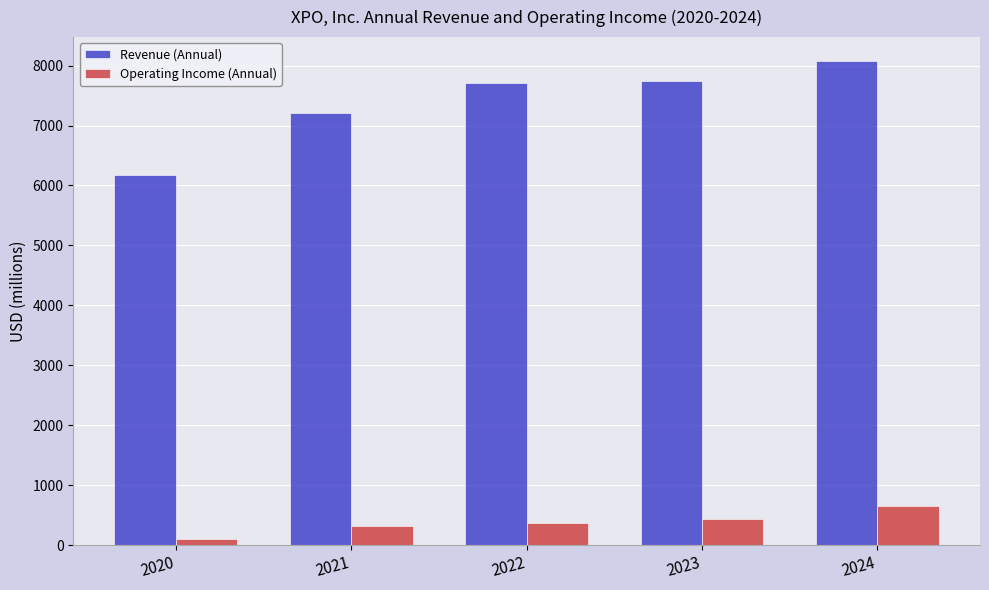

List the series in order of their overall mean, highest first.

Revenue (Annual), Operating Income (Annual)